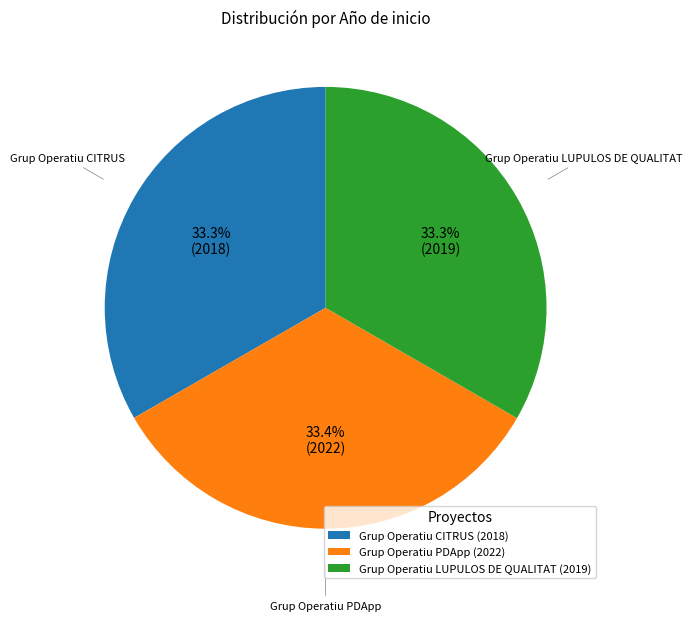

Do Grup Operatiu LUPULOS DE QUALITAT and Grup Operatiu PDApp together represent more than half of the pie?

Yes